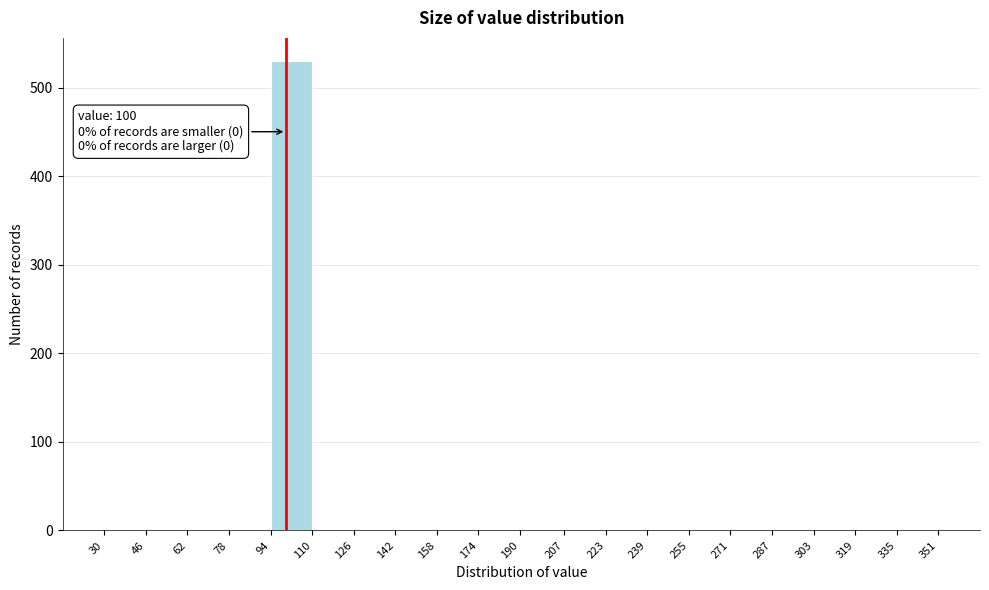

Which range on the x-axis has the tallest bar?

94 to 110